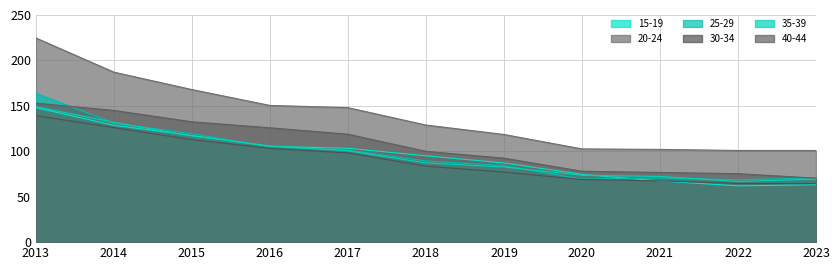

At which label is 35-39 closest to 107?

2016